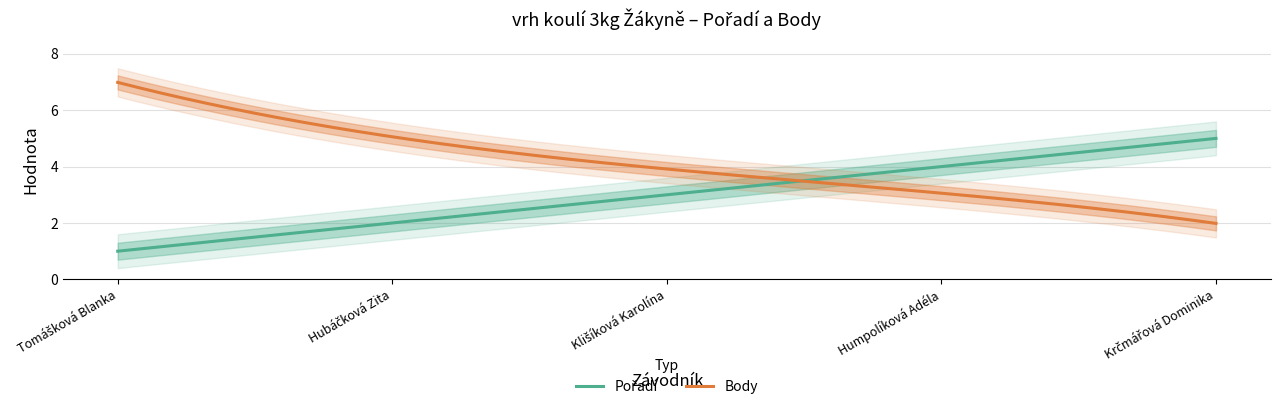

Which series has the largest total across all categories?

Body